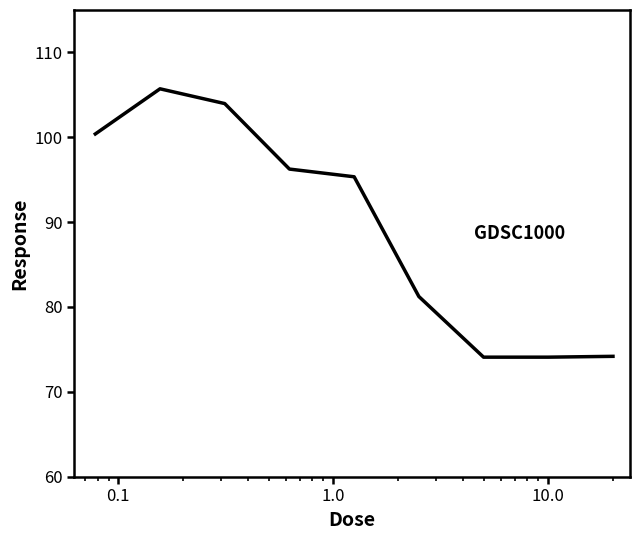

What is the minimum value shown in the chart?

74.1